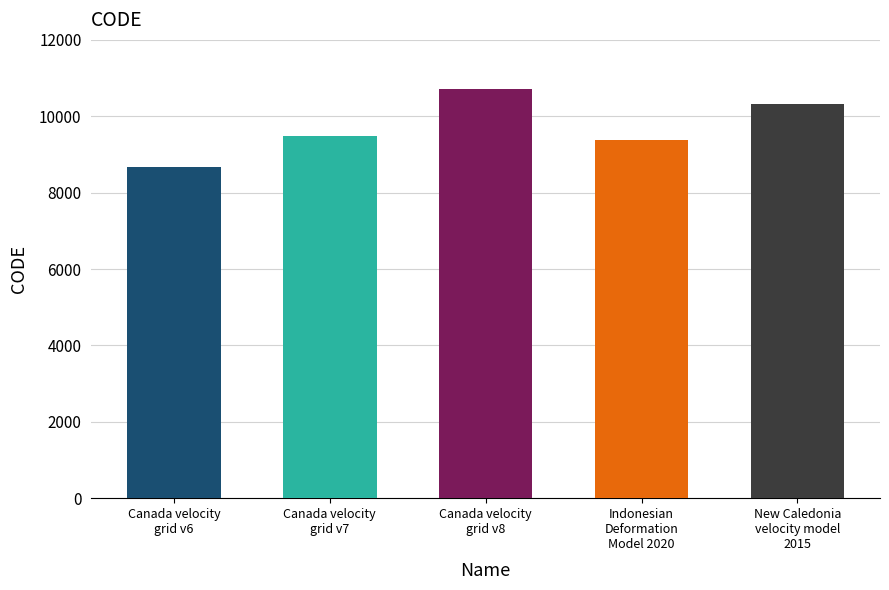

Is it true that the value at Canada velocity
grid v6 is 8676?

True